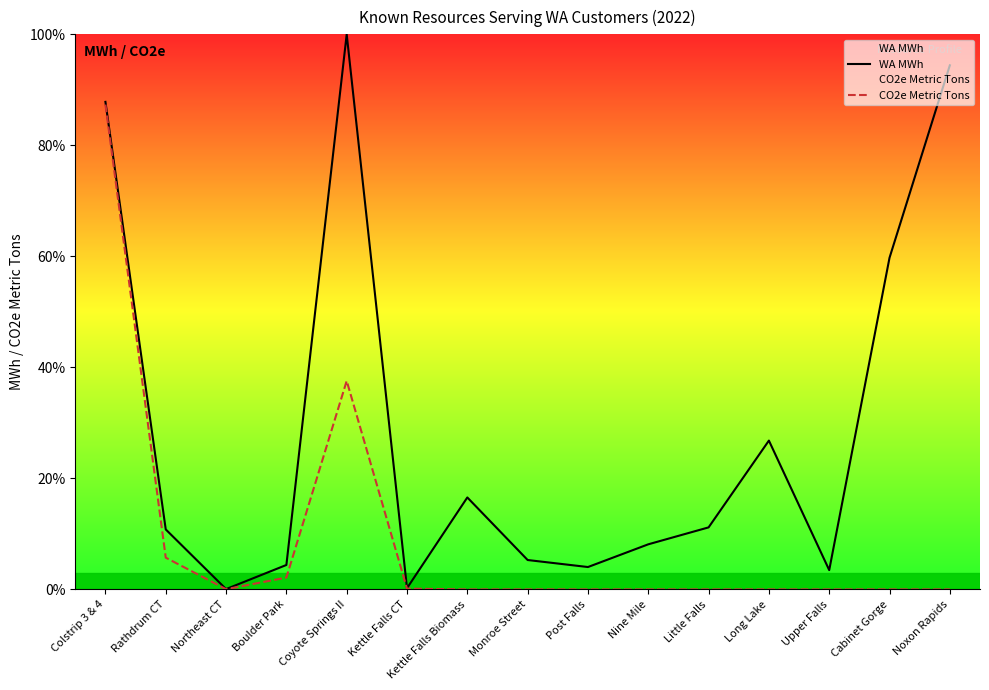

Which category has the highest value in the WA MWh series?

Coyote Springs II